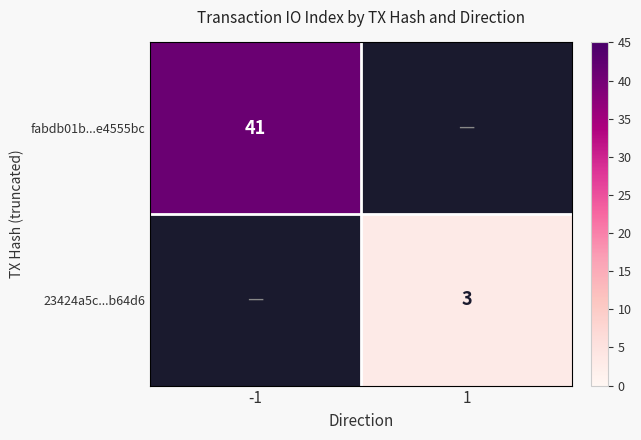

The value of fabdb01b...e4555bc at -1 is 23. True or false?

False